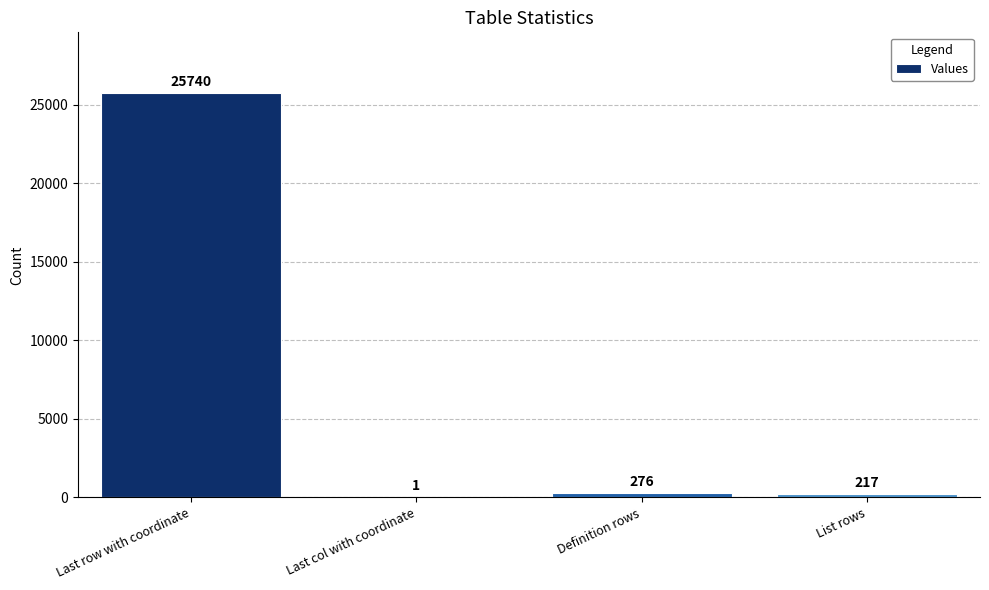

Between Last col with coordinate and Last row with coordinate, which is larger?

Last row with coordinate